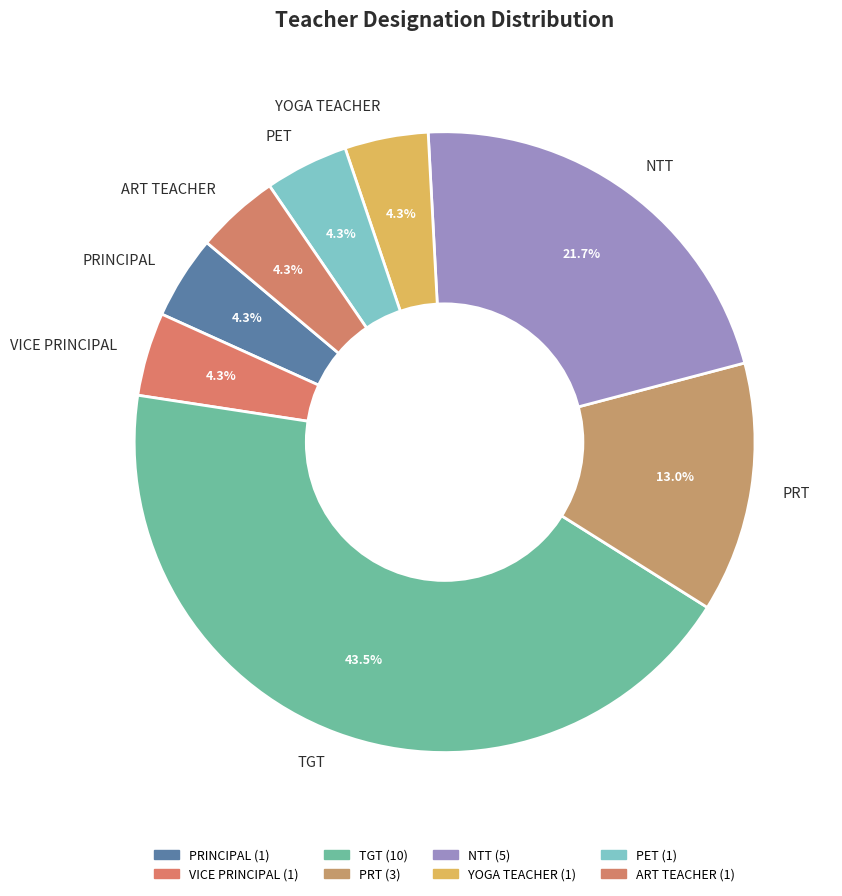

To the nearest percent, what is the difference between the largest and smallest slice percentages?

39%